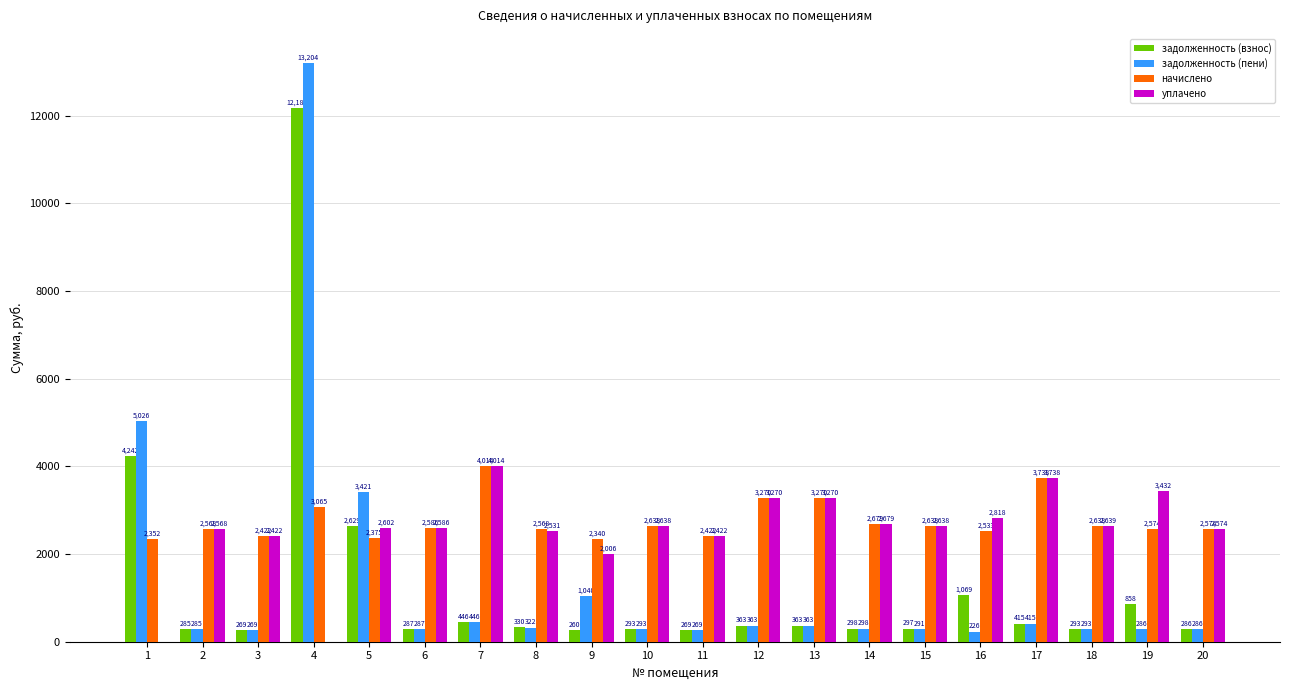

The value of уплачено at 9 is 943.8. True or false?

False